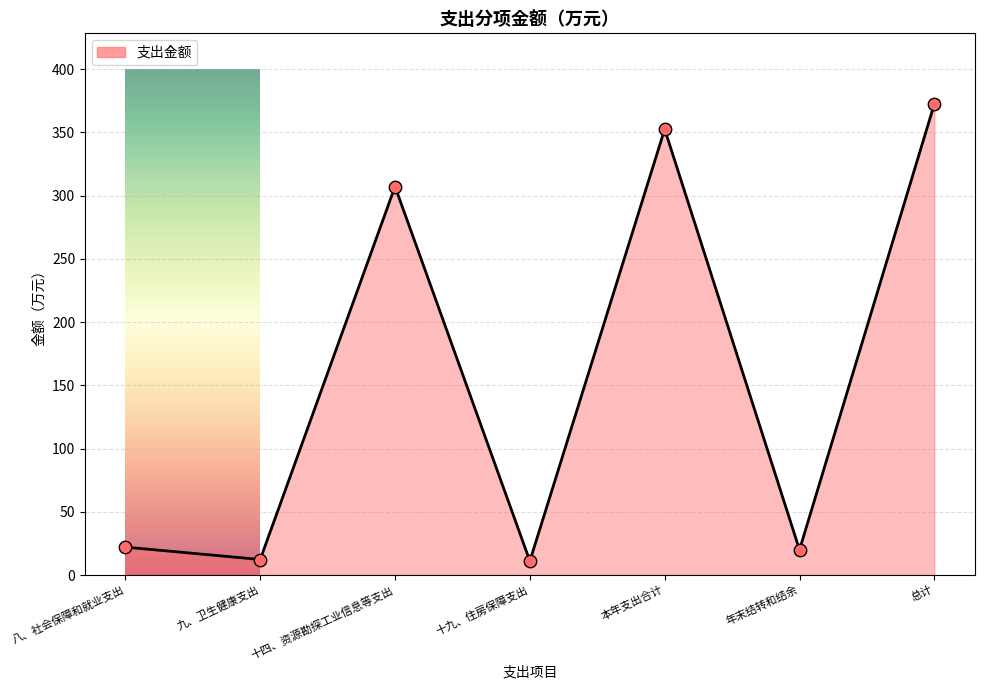

Which has a higher value, 总计 or 本年支出合计?

总计